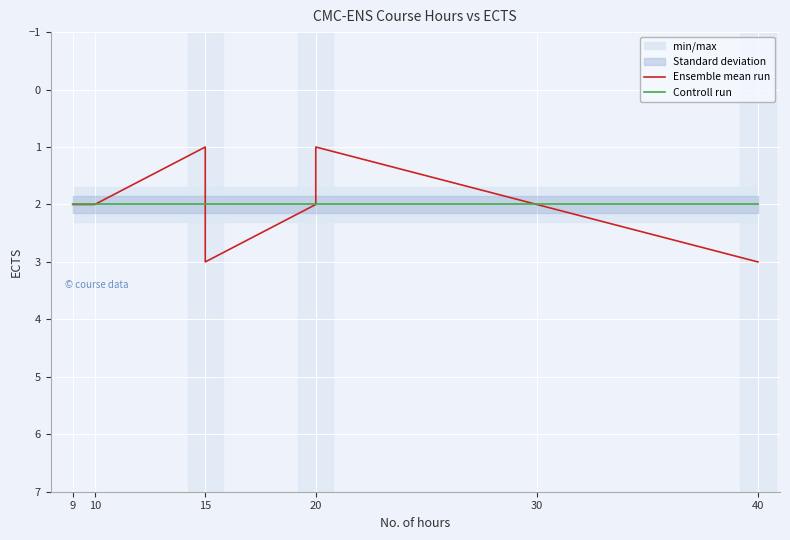

Reading left to right, list all the values displayed in this chart.

Ensemble mean run: 2	2	1	1	3	3	2	2	2	1	1	2	2	2	3
Controll run: 2	2	2	2	2	2	2	2	2	2	2	2	2	2	2